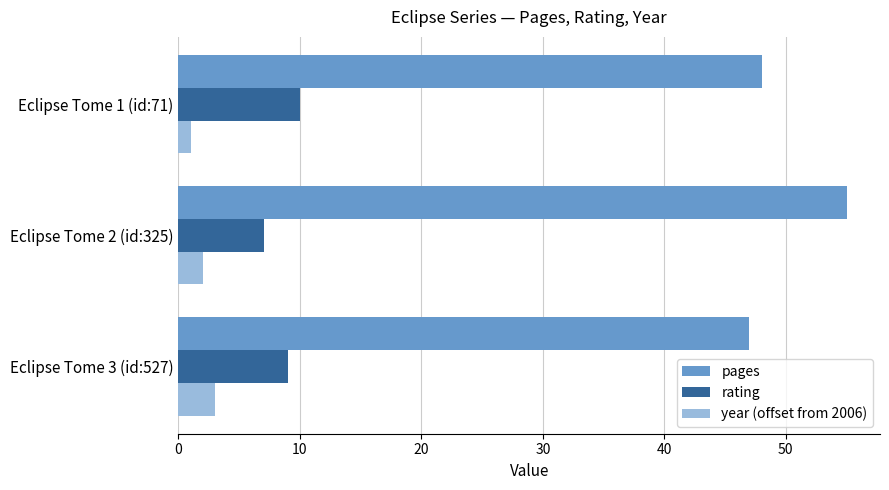

What is the average value of the pages series?

50